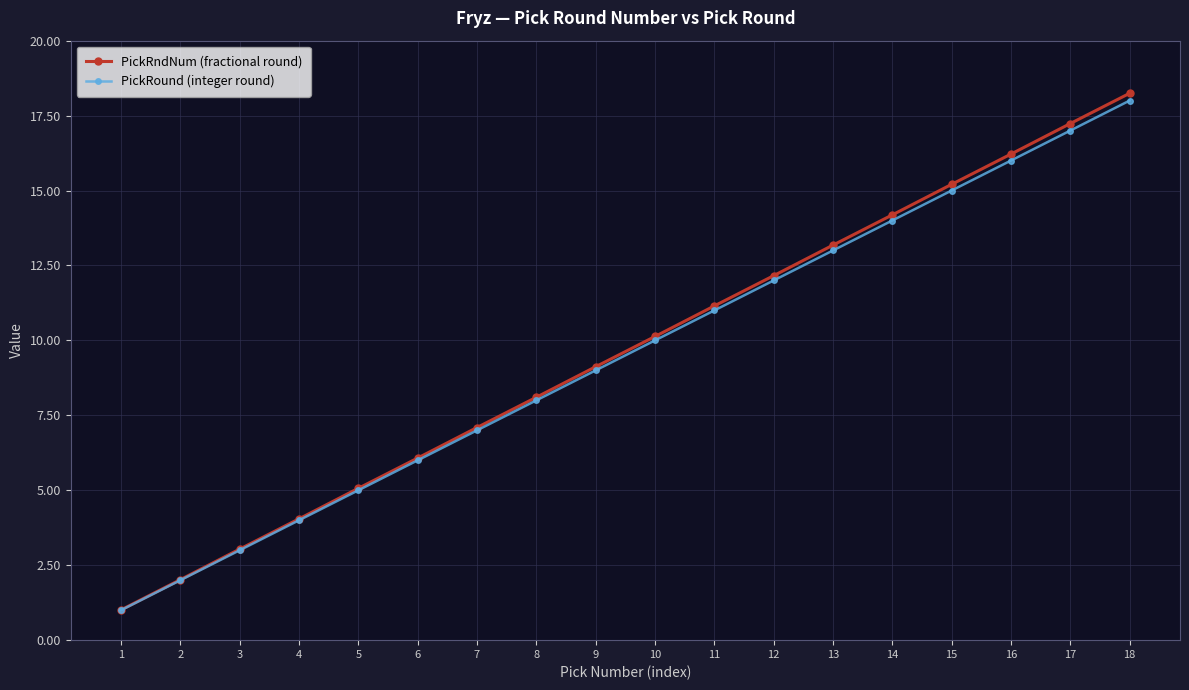

What is the value of the PickRndNum (fractional round) point at the 7th from the left?

7.1